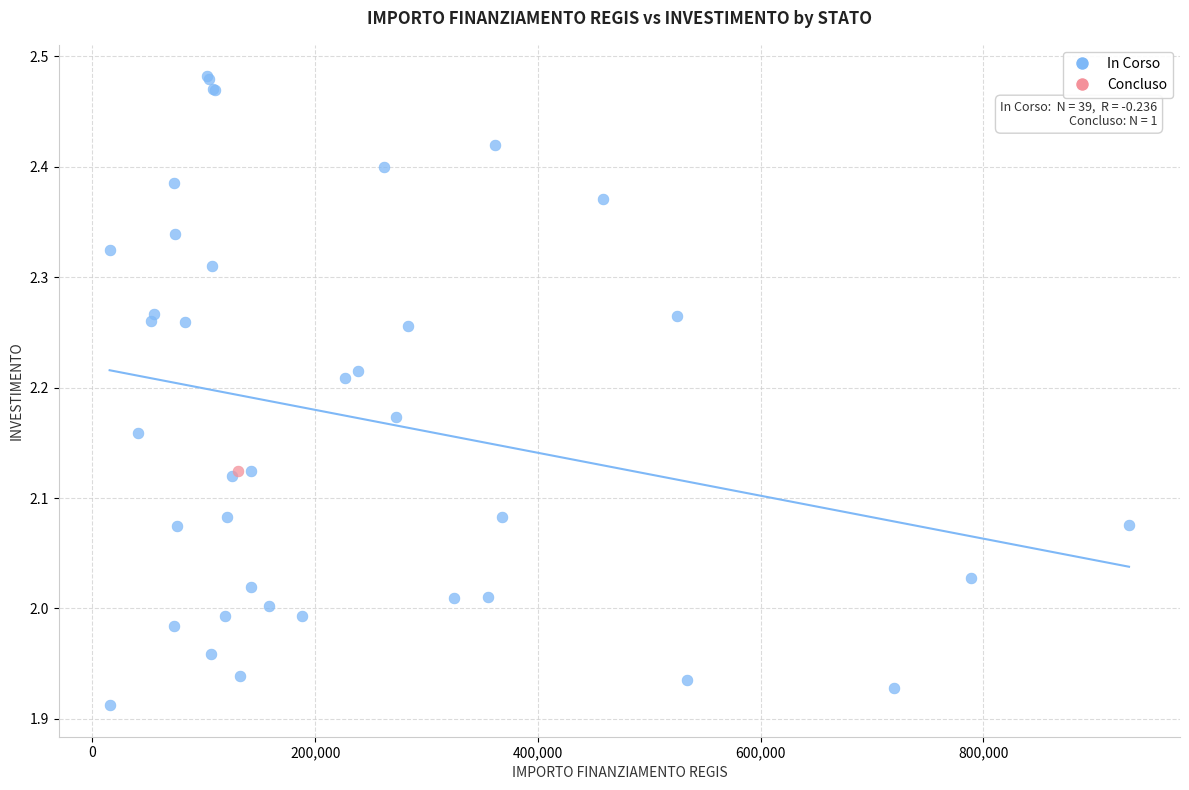

What are all the series names shown in the legend?

In Corso, Concluso